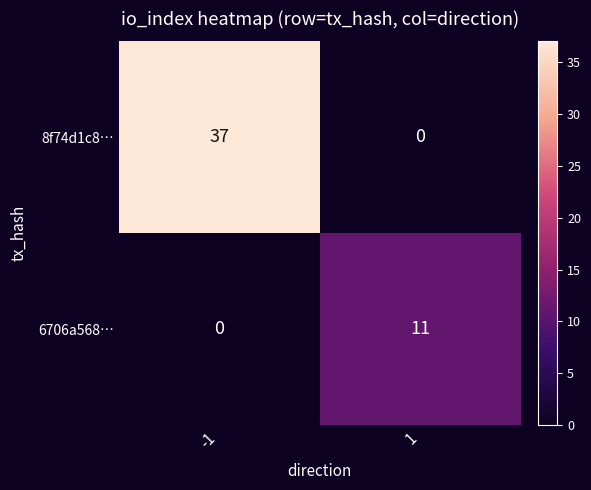

What is the difference between the 8f74d1c8… values at -1 and 1?

37